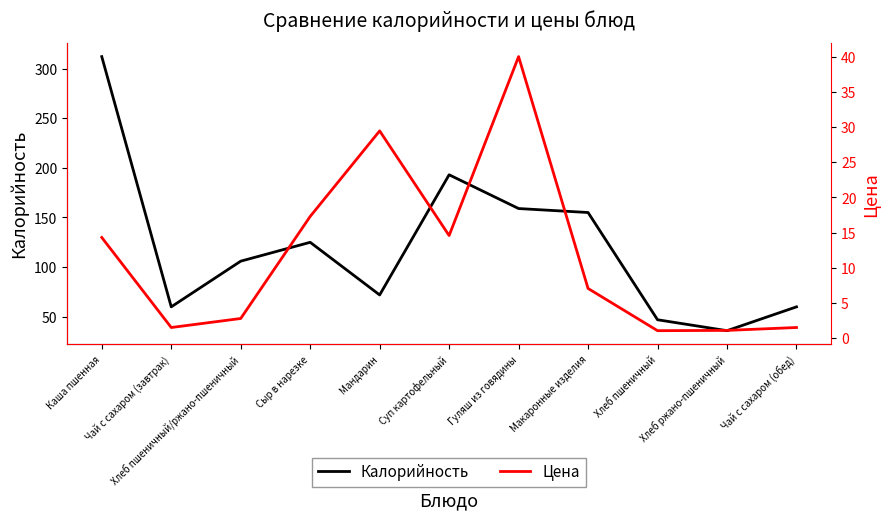

Where does the Калорийность series first go above 106?

Каша пшенная